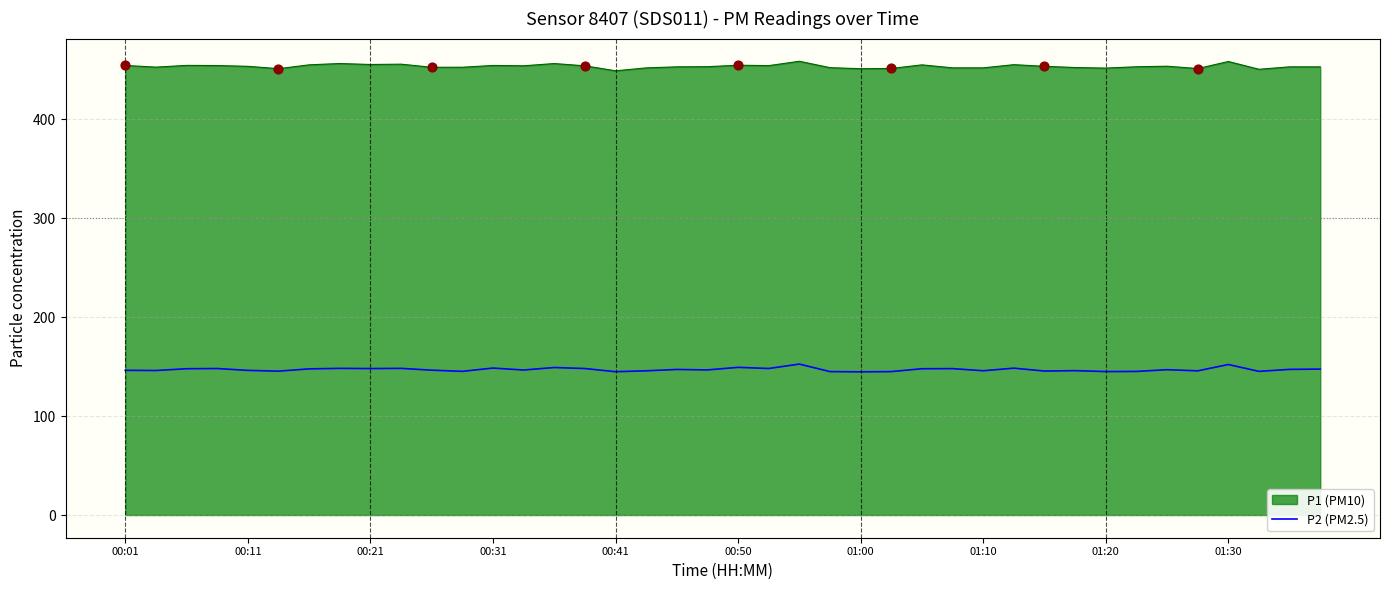

What is the maximum value for P1 (PM10)?

458.6